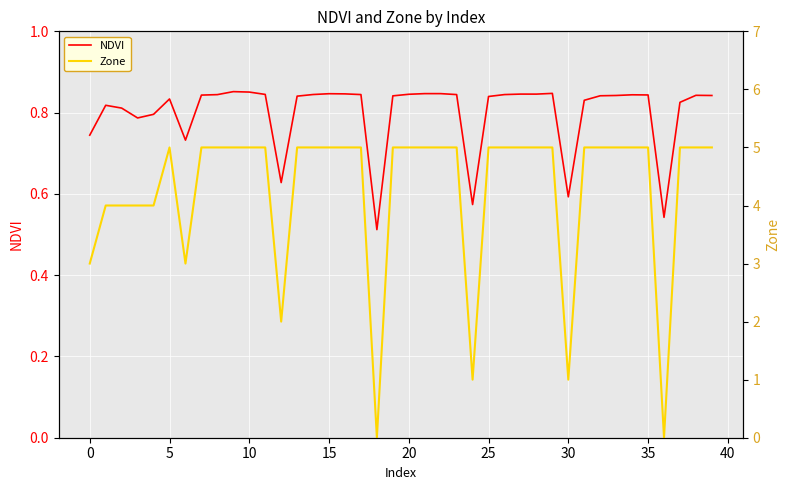

What is the sum of the NDVI values at 35 and 34?

1.7